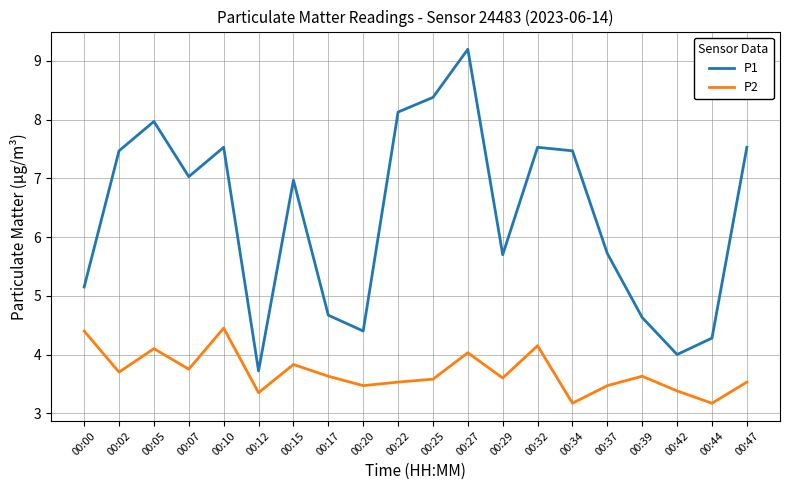

Is the value of P1 at 00:15 greater than the value of P2 at 00:39?

Yes